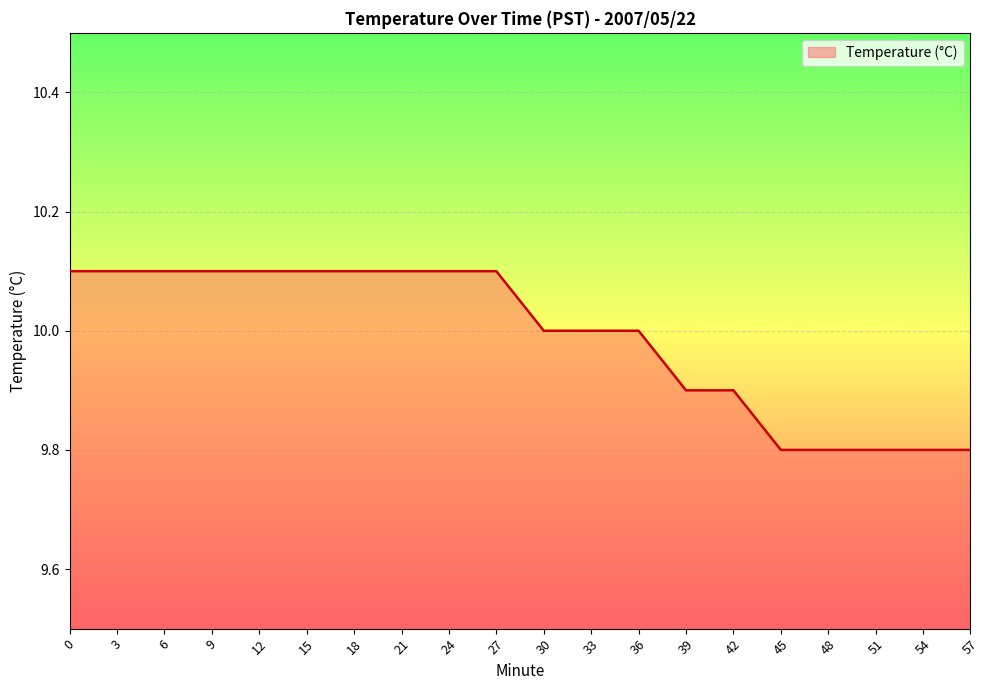

The chart shows a value of 10.1 at 21. True or false?

True